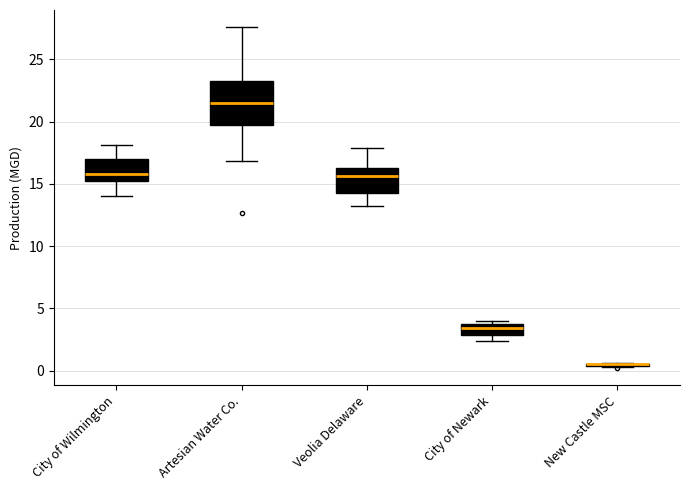

Reading left to right, read every box against the y-axis: the position of its median line, the range the box covers, and the ends of its whiskers. The values are not printed on the chart, so give them approximately, as read against the axis.

City of Wilmington: median 16.0, box 15.0 to 17.0, whiskers 14.0 to 18.0
Artesian Water Co.: median 21.5, box 19.5 to 23.0, whiskers 17.0 to 27.5
Veolia Delaware: median 15.5, box 14.5 to 16.5, whiskers 13.0 to 18.0
City of Newark: median 3.5 (just below the box's upper edge), box 3.0 to 3.5, whiskers 2.5 to 4.0
New Castle MSC: box collapsed to a line at 0.5, whiskers 0.5 to 0.5